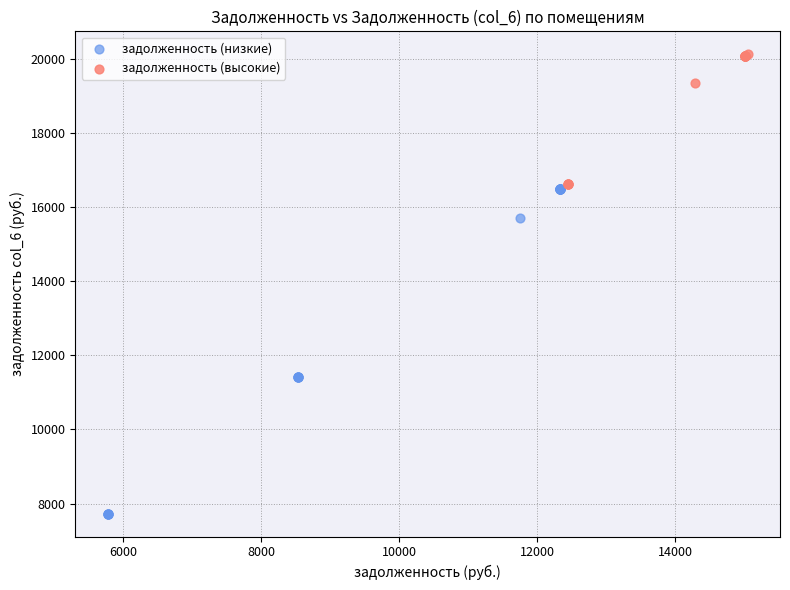

Which series reaches the minimum Y coordinate?

задолженность (низкие)